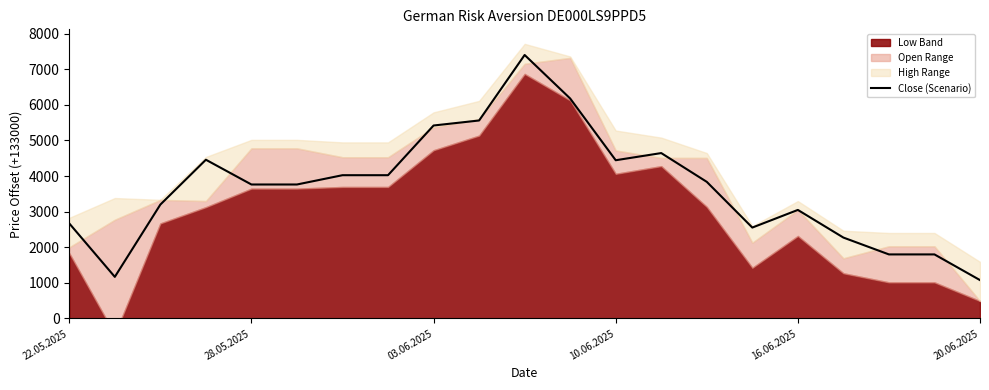

What is the sum of all values?

77086